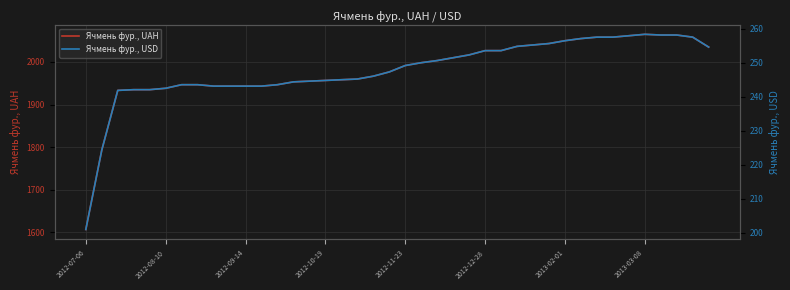

What is the highest value of the Ячмень фур., UAH series?

2065.0